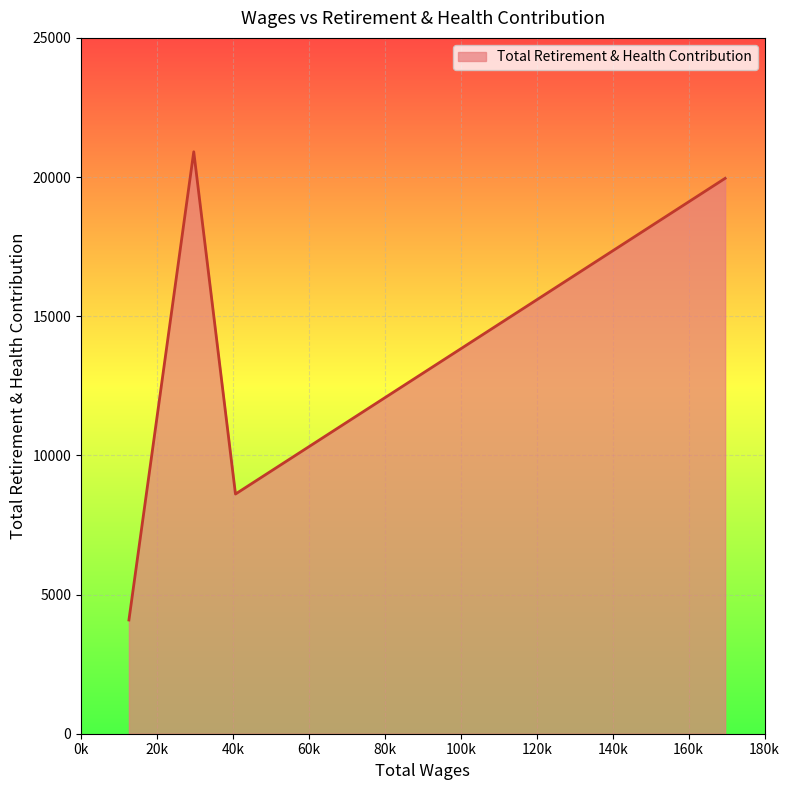

What is the difference between the maximum and second lowest values?

12297